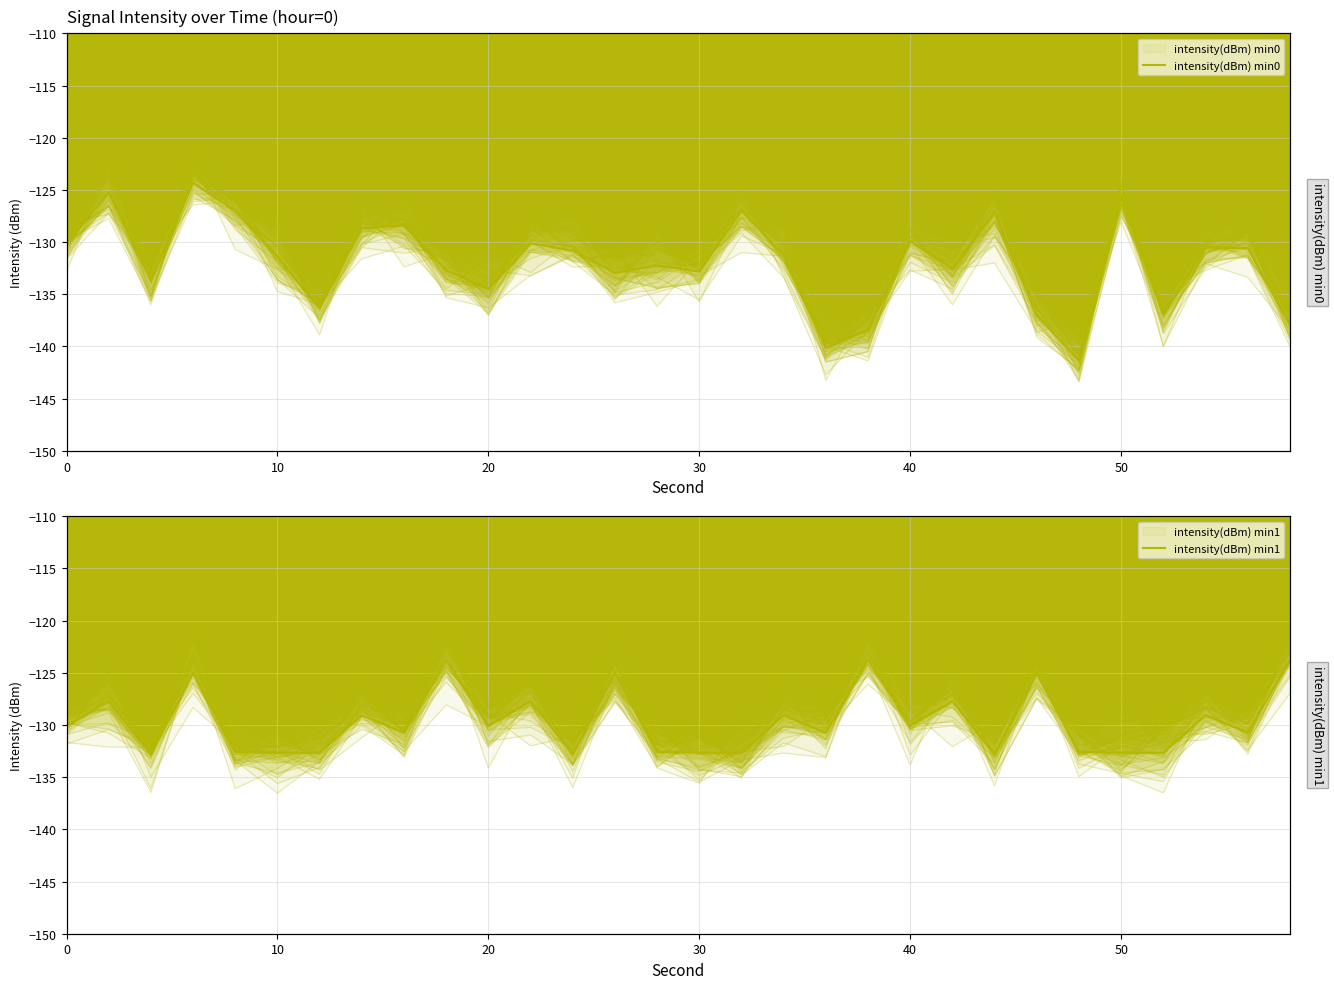

How many times do intensity(dBm) min0 and intensity(dBm) min1 cross each other?

20